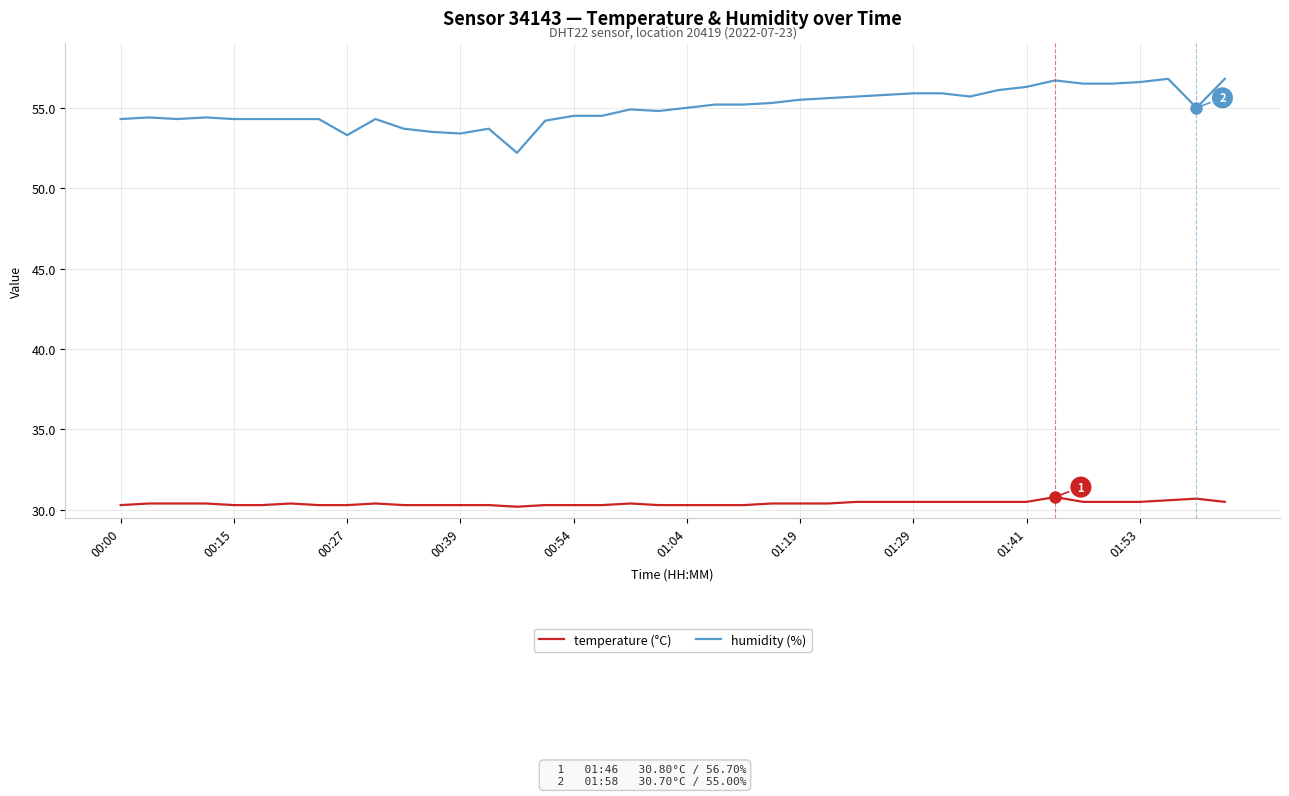

What is the maximum value for temperature (°C)?

30.8